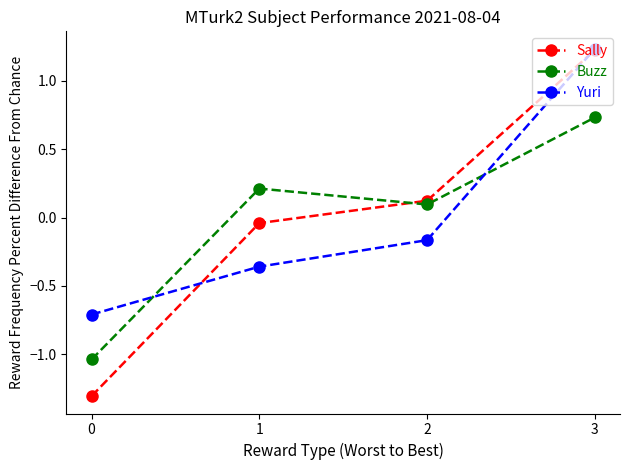

What is the difference between the Sally values at 3 and 1?

1.3